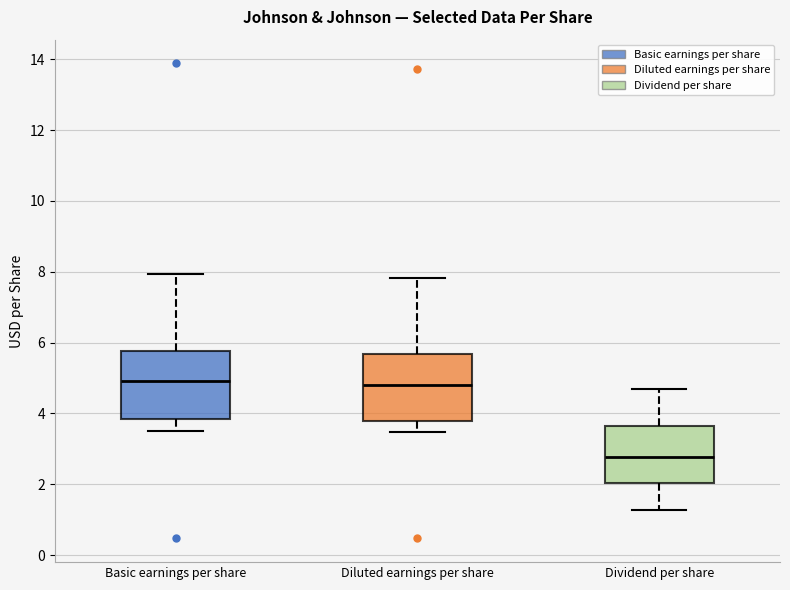

Reading left to right, transcribe this box plot: for each box, give where its median line is, the range the box spans, and where its two whiskers end, as read against the y-axis. The values are not printed on the chart, so give them approximately, as read against the axis.

Basic earnings per share: median 5.0, box 3.8 to 5.8, whiskers 3.6 to 8.0
Diluted earnings per share: median 4.8, box 3.8 to 5.6, whiskers 3.4 to 7.8
Dividend per share: median 2.8, box 2.0 to 3.6, whiskers 1.2 to 4.8